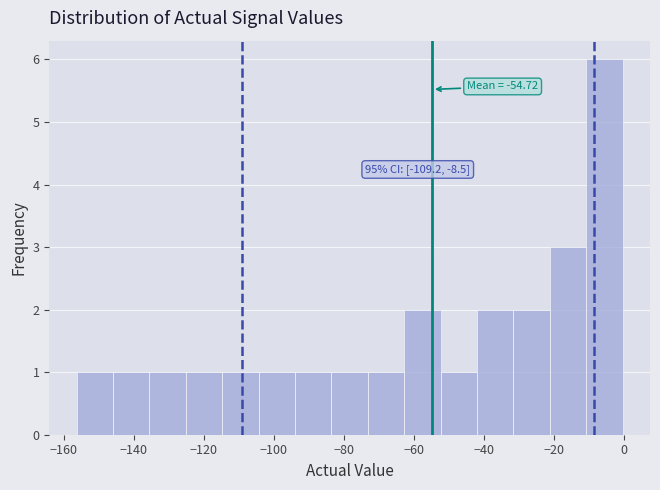

Which range on the x-axis has the tallest bar?

-10 to 0